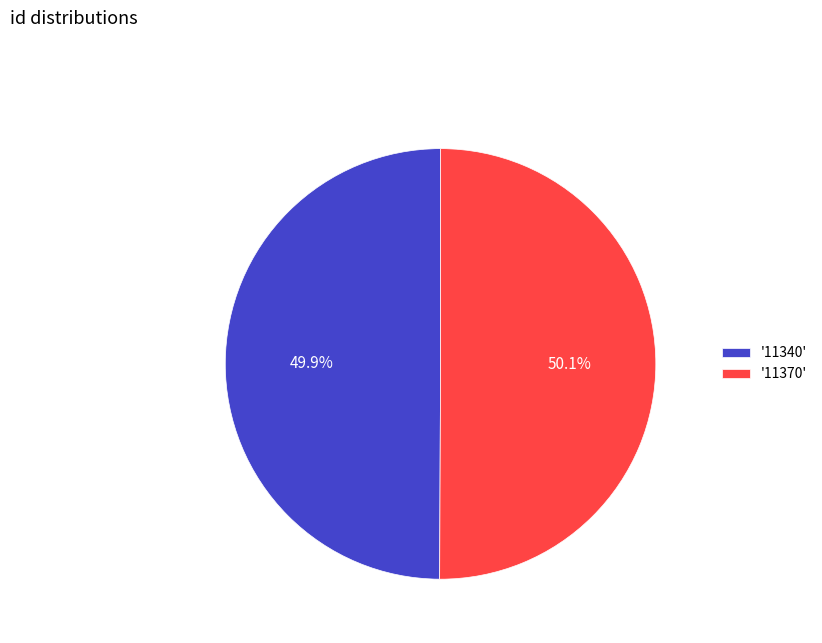

What is the total percentage of '11370' and '11340'?

100.0%